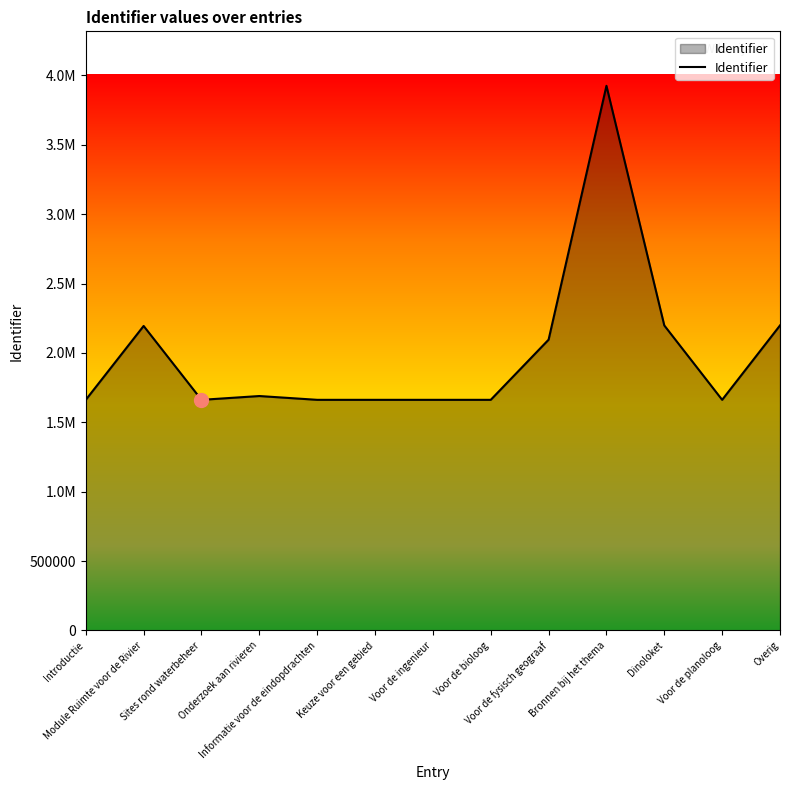

What is the change in value from Informatie voor de eindopdrachten to Voor de ingenieur?

+5